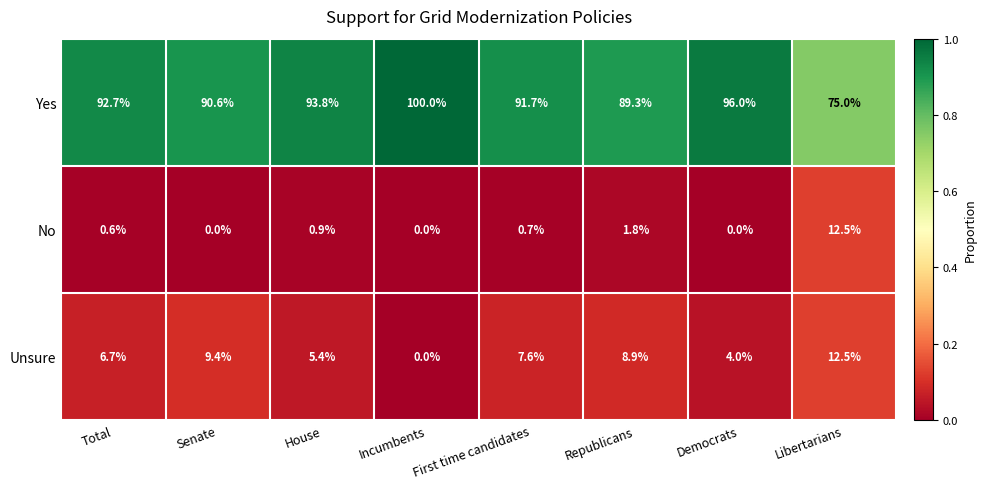

Read the Yes value at Democrats.

96.0